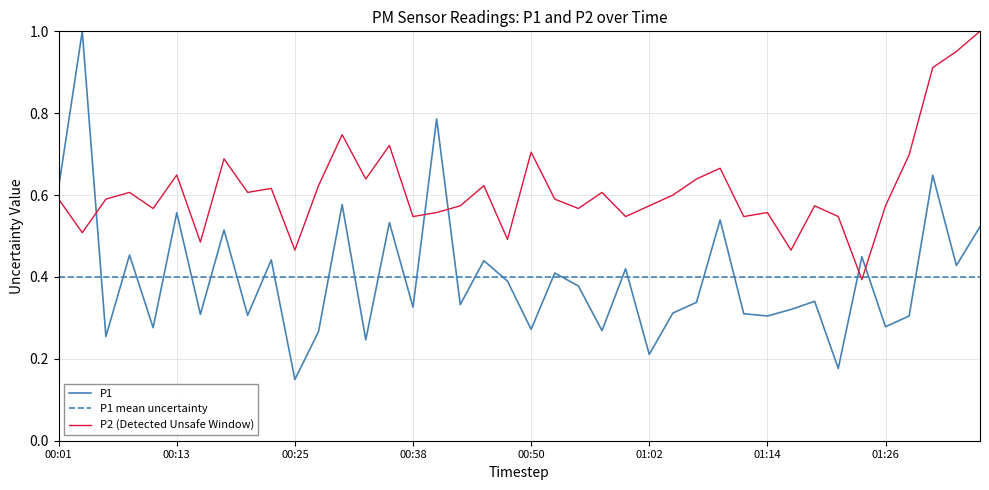

At which label is P2 closest to 0?

01:24